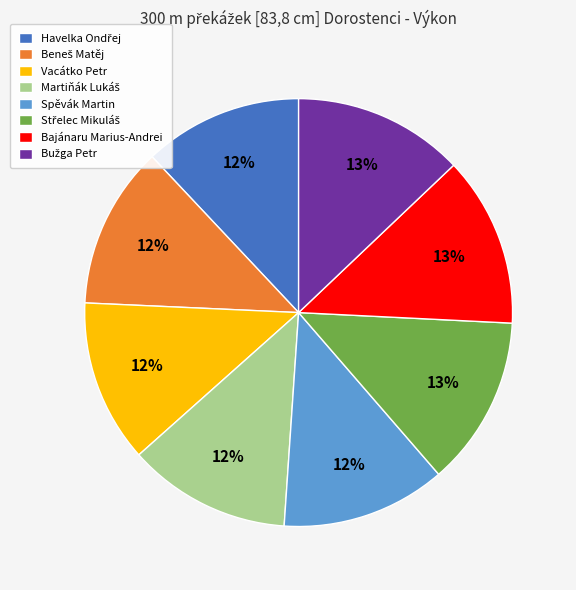

Does any single category account for the majority?

No